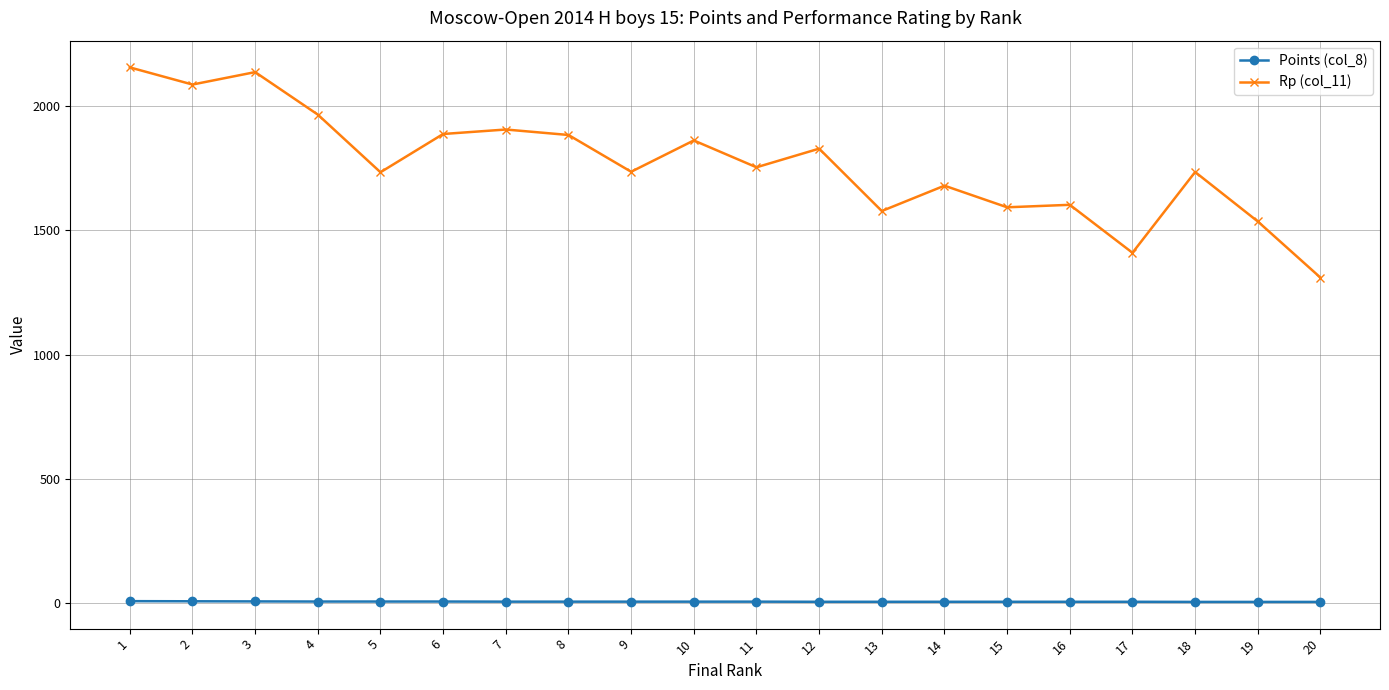

The value of Rp (col_11) at 17 is 893.0. True or false?

False